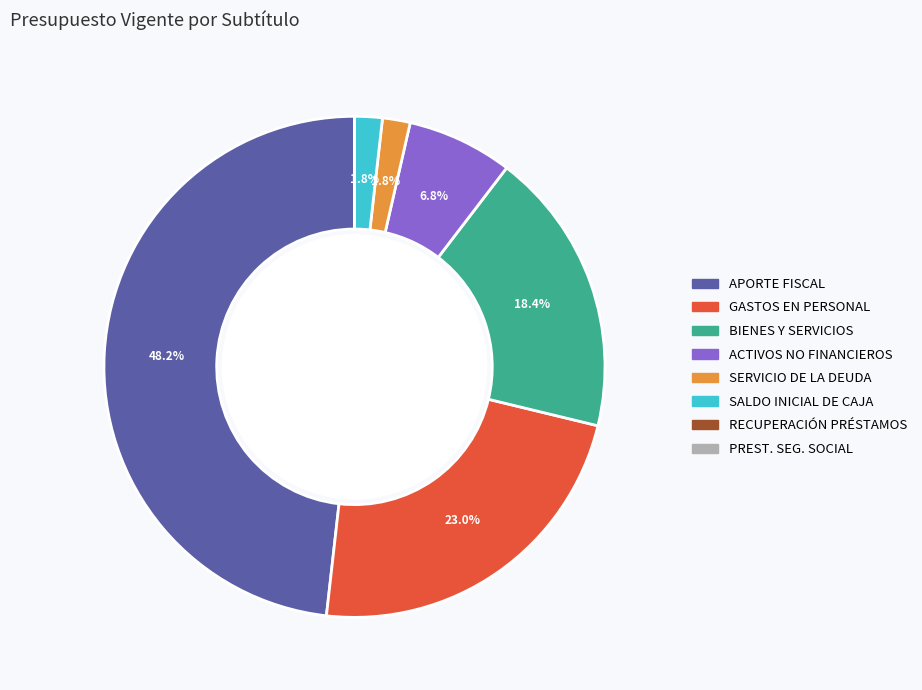

Is there any slice that represents more than half of the pie?

No